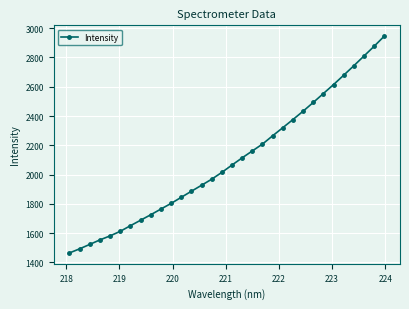

What is the sum of all values?

67151.5